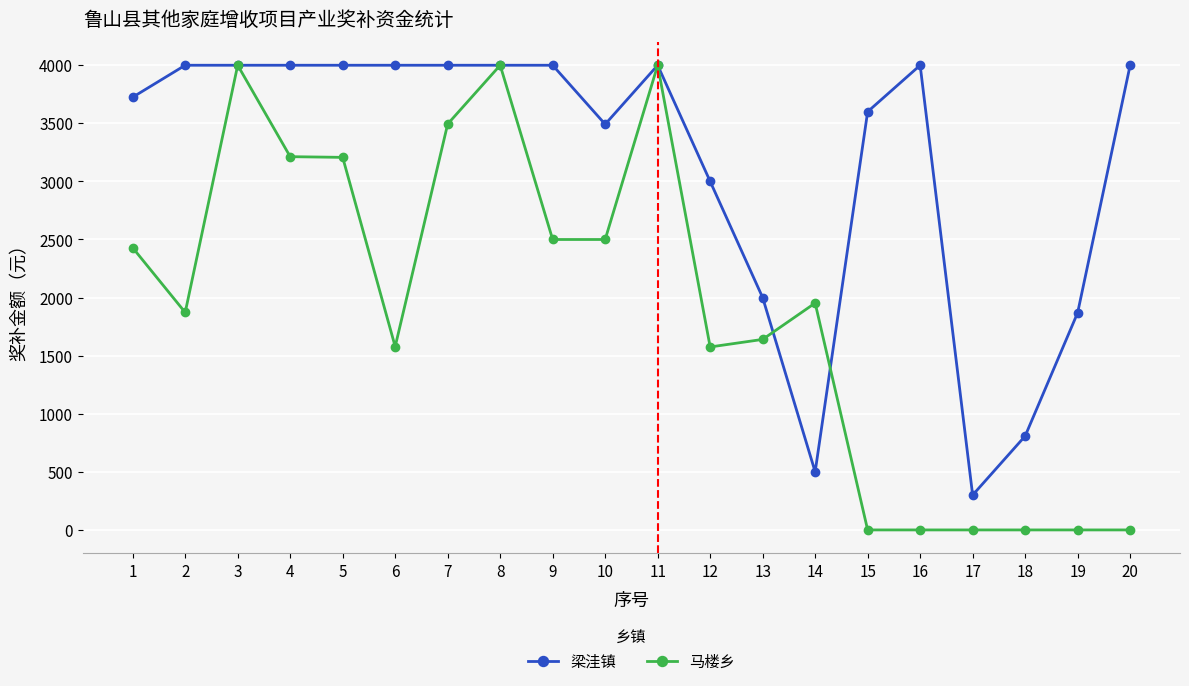

Which series has the widest spread of values?

马楼乡